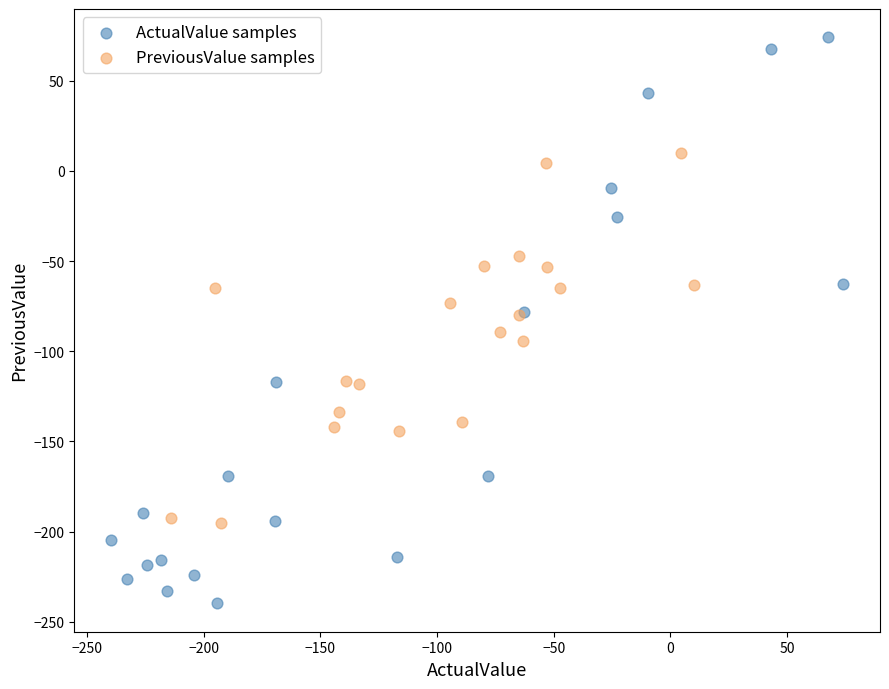

Which series contains the lowest Y value?

ActualValue samples